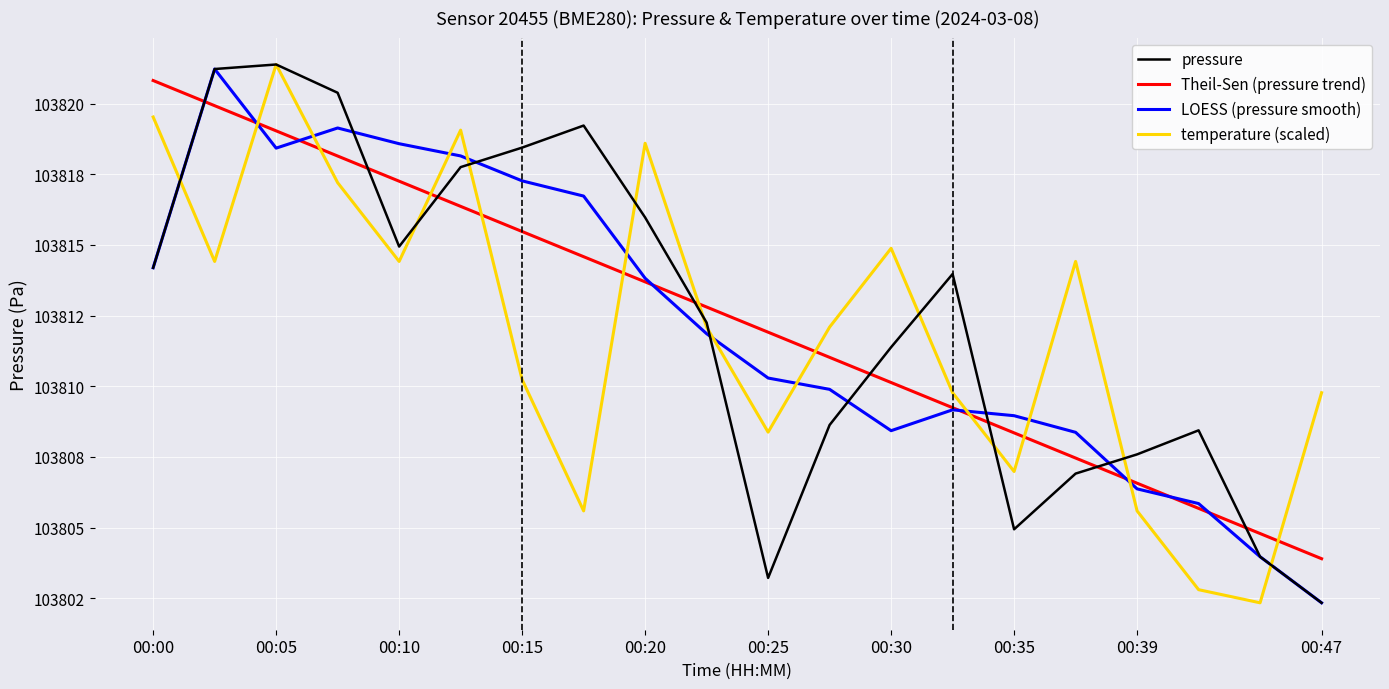

What are all the series names shown in the legend?

pressure, Theil-Sen (pressure trend), LOESS (pressure smooth), temperature (scaled)